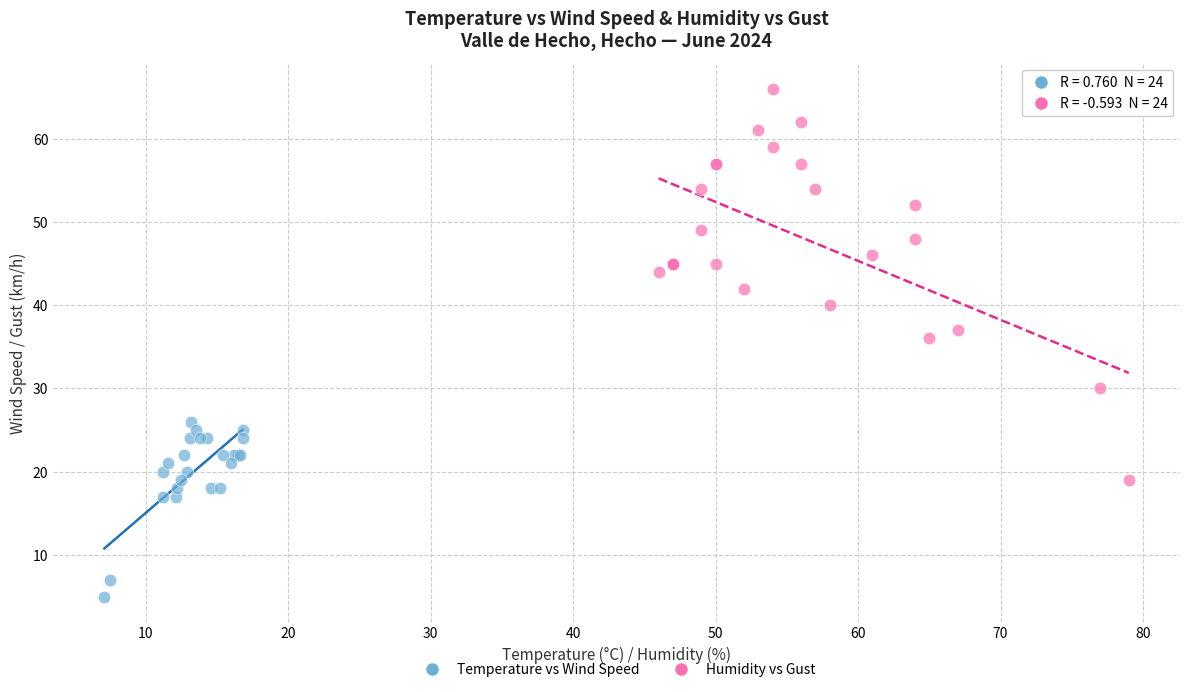

Which series contains the lowest Y value?

Temperature vs Wind Speed